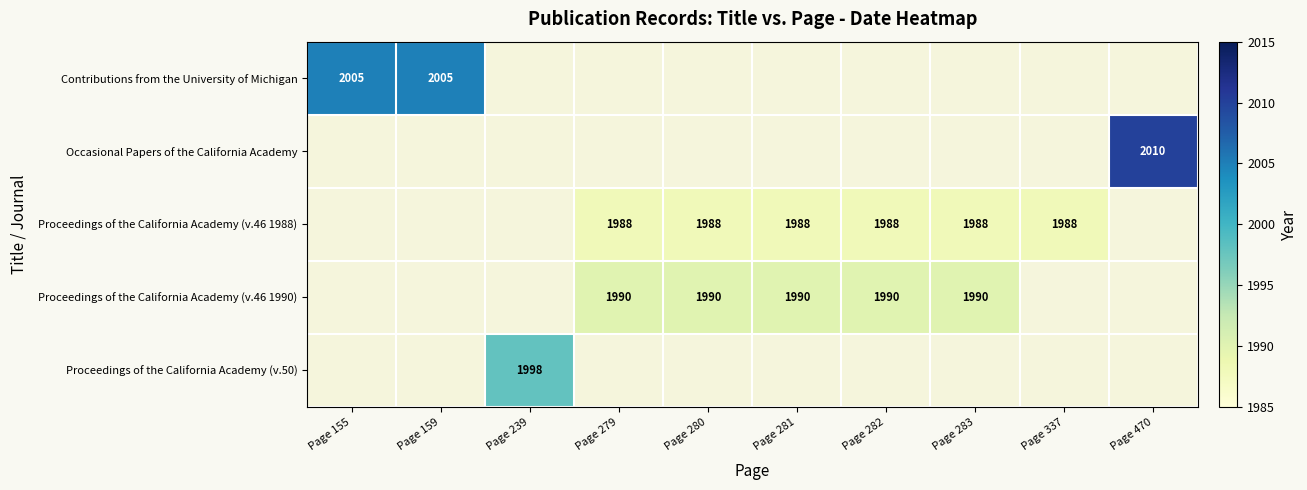

The Proceedings of the California Academy (v.46 1988) series shows 1988 at Page 279. True or false?

True